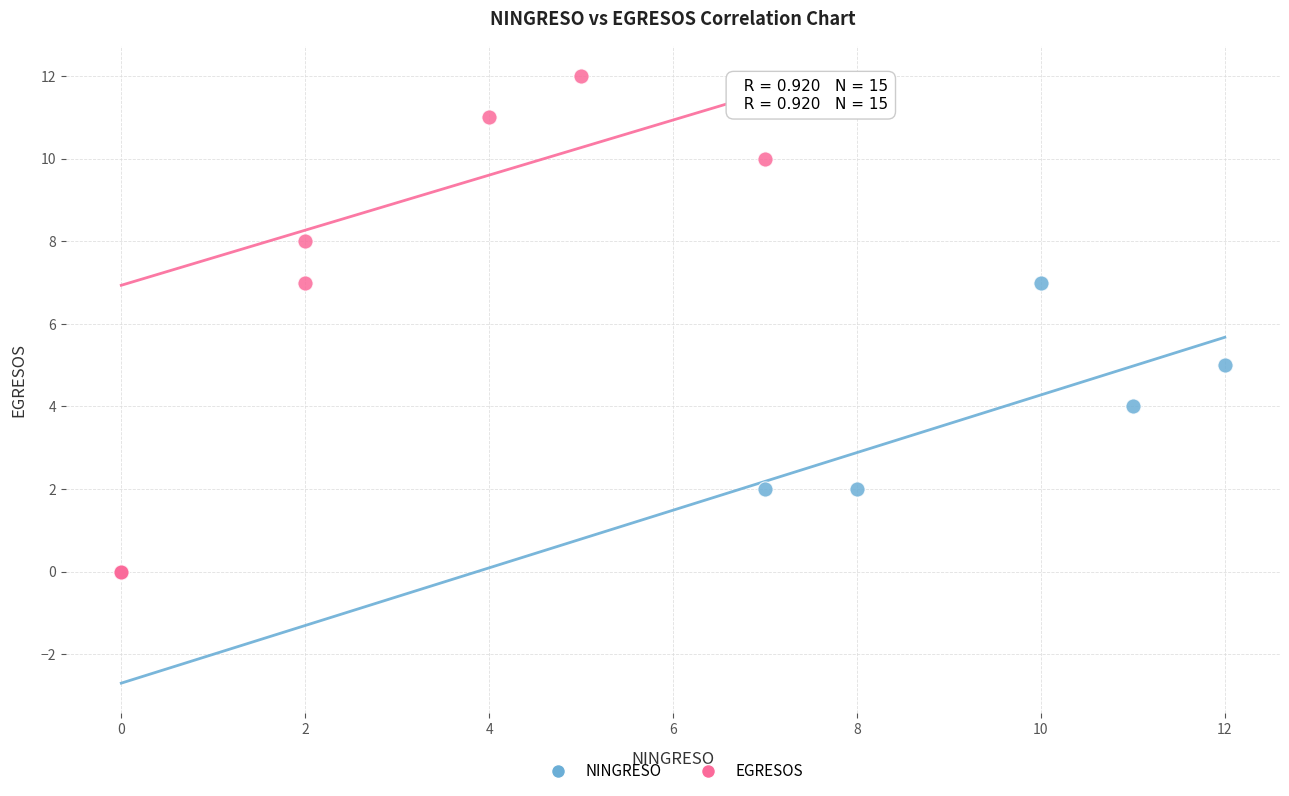

Which series contains the highest Y value?

EGRESOS